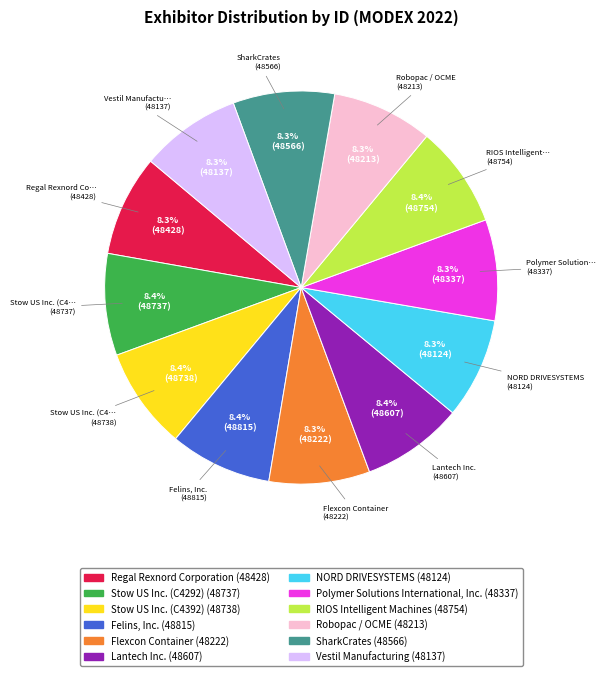

Is there a majority slice in this chart?

No